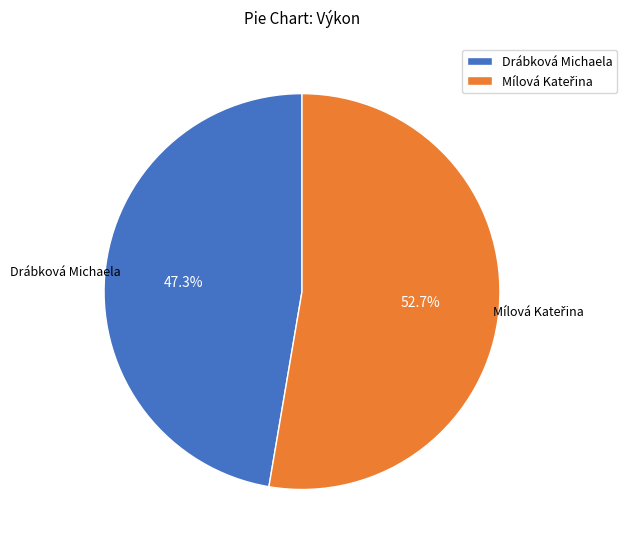

What is the smallest slice in the pie chart?

Drábková Michaela